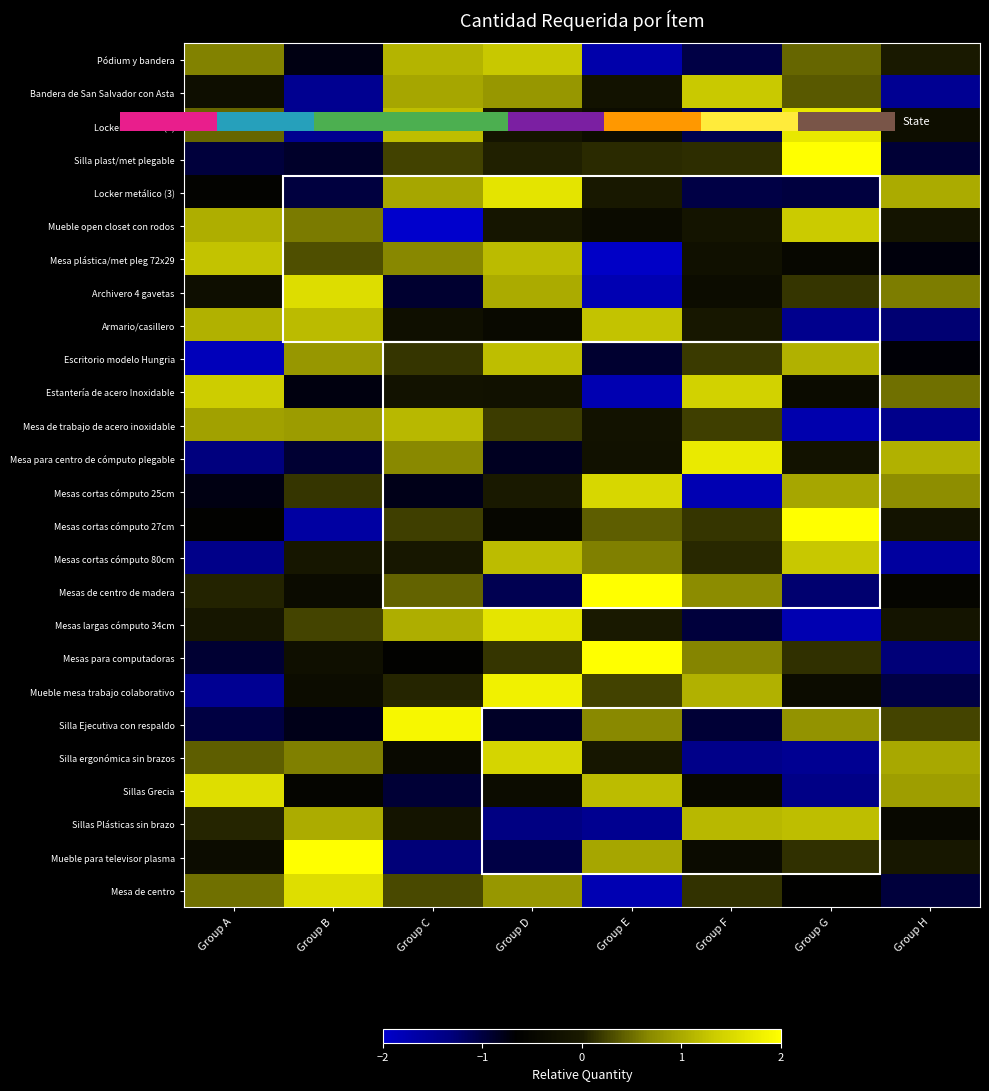

What is the maximum value for Estantería de acero Inoxidable?

1.4